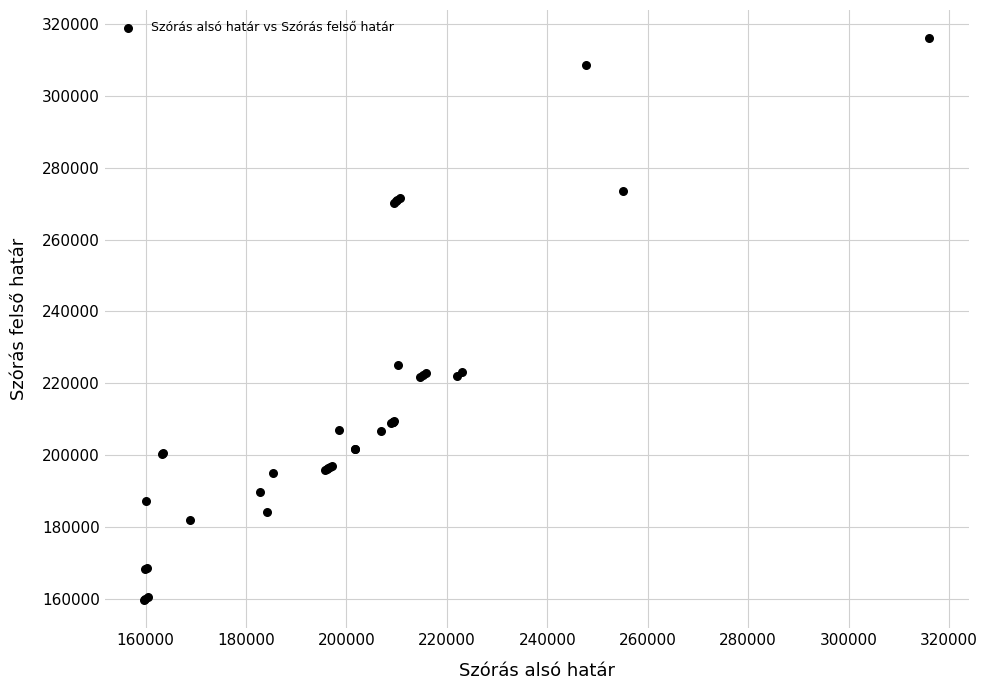

What Y value in the scatter plot is closest to 237862?

224959